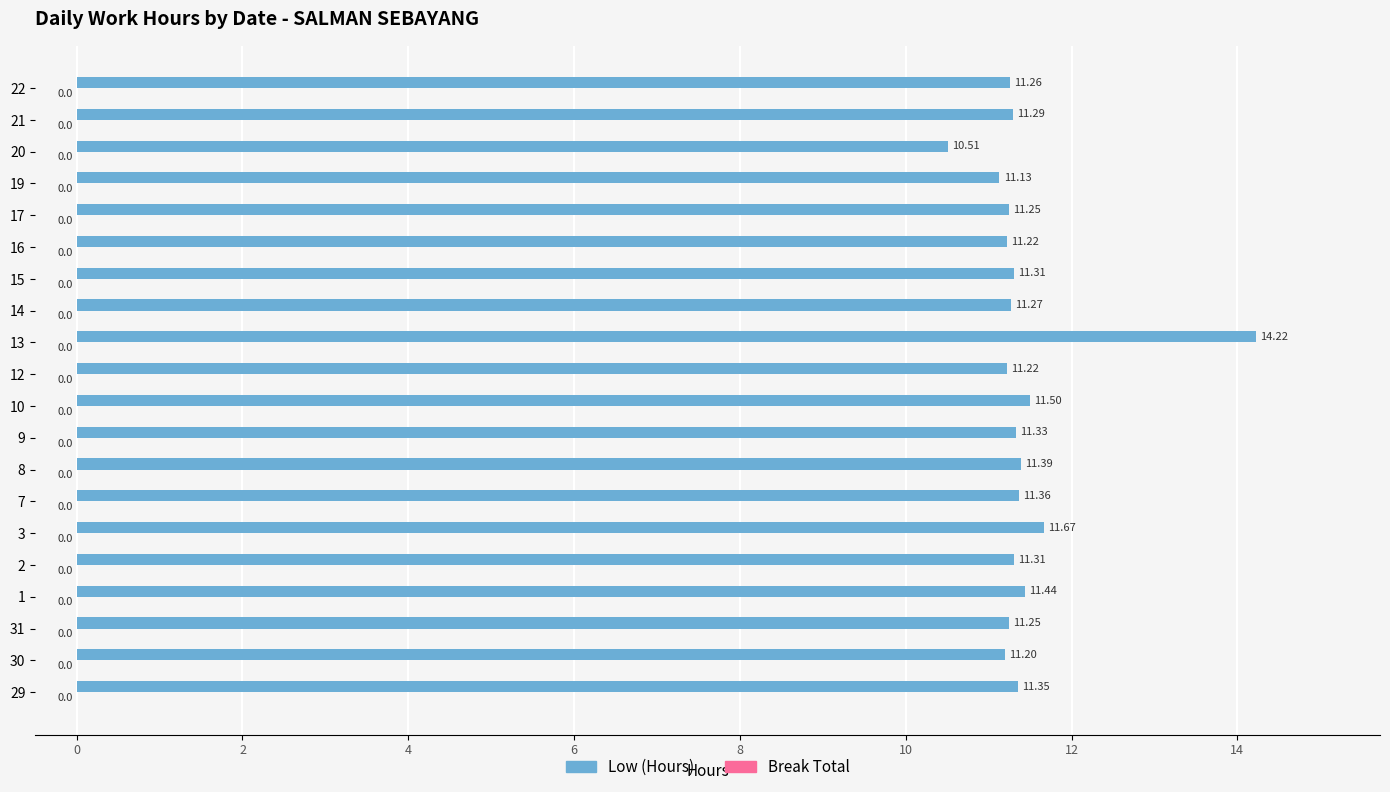

What is the difference between the values at 30 and 13?

3.0